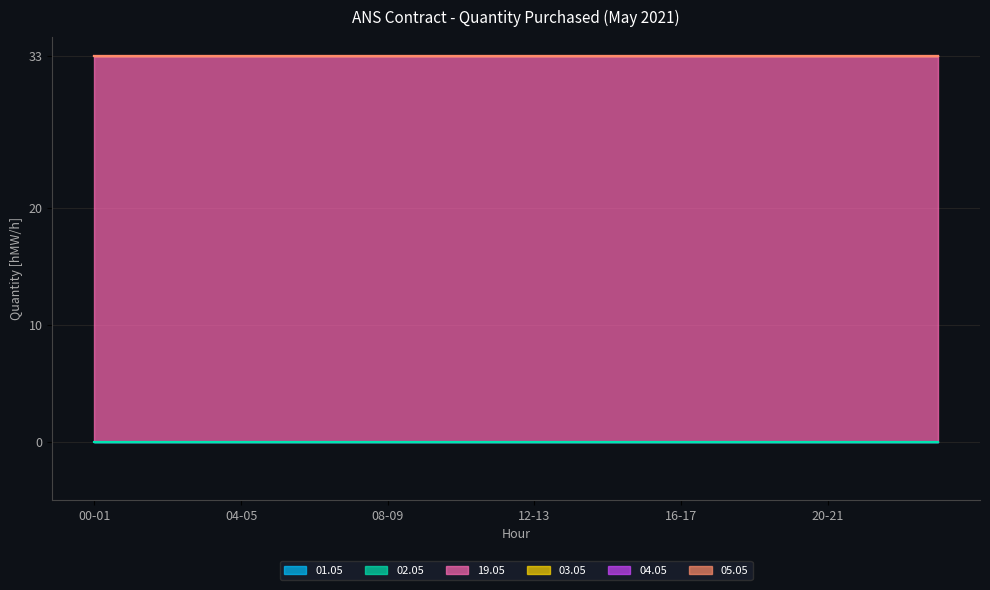

Between 18-19 and 19-20, which series saw the biggest shift?

01.05